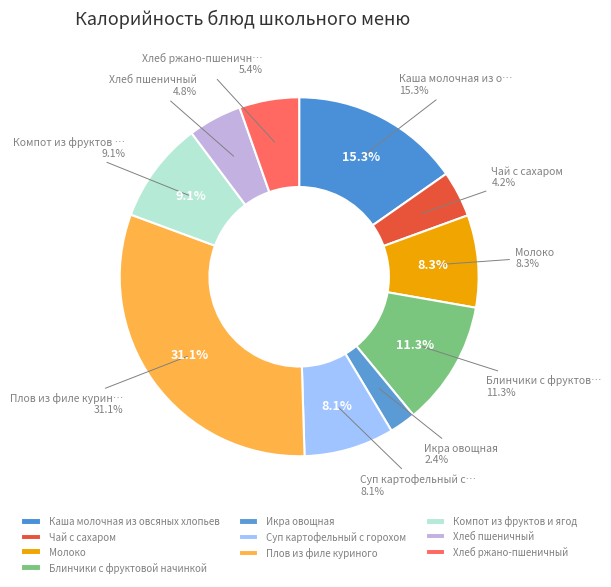

True or false: Компот из фруктов и ягод accounts for 1% of the total.

False